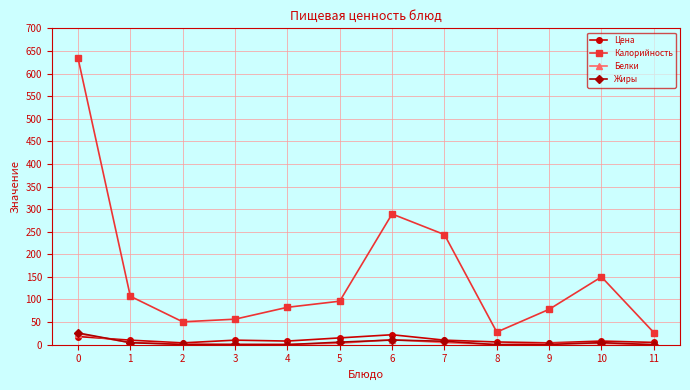

True or false: Цена and Калорийность cross at least once.

False